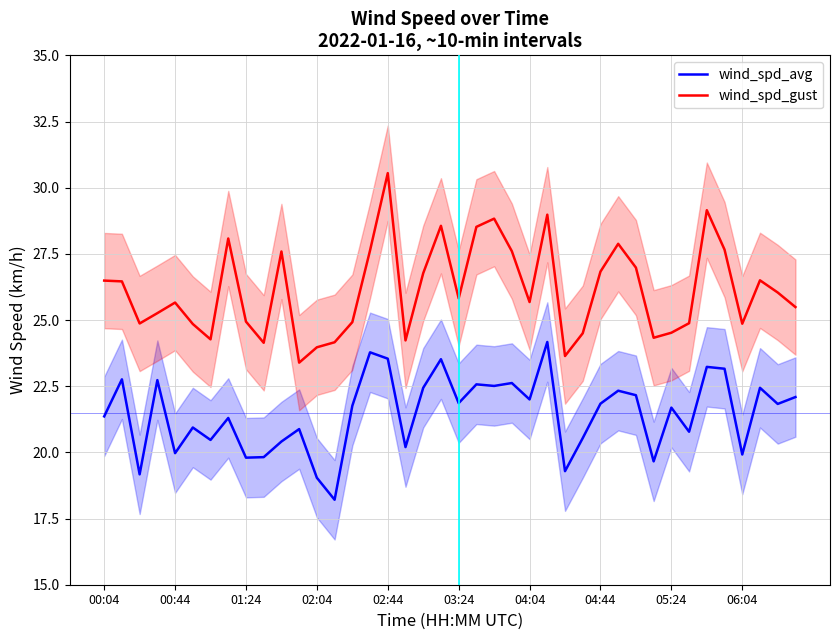

How many interior local peaks does the wind_spd_avg series have?

14